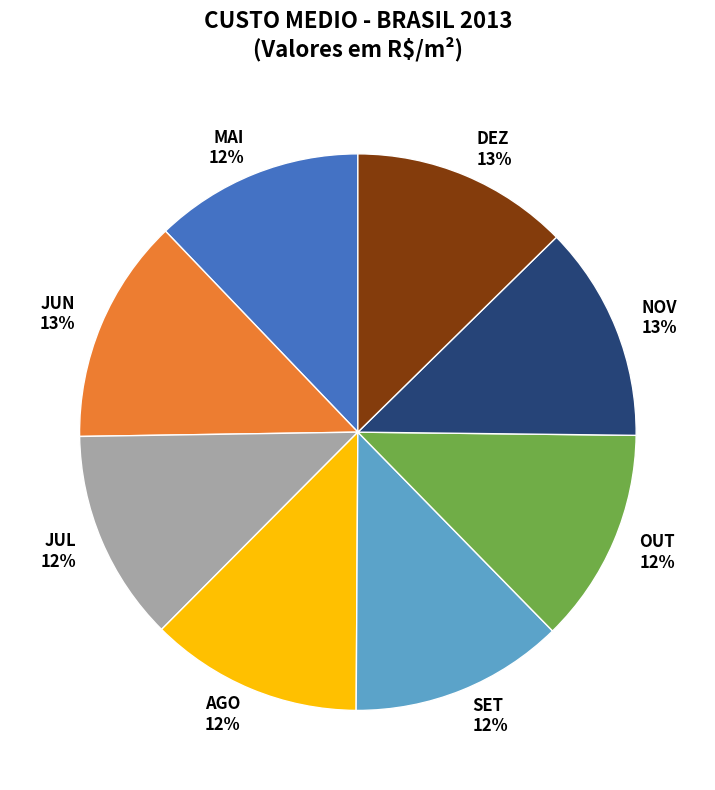

Between JUN and JUL, which is larger?

JUN